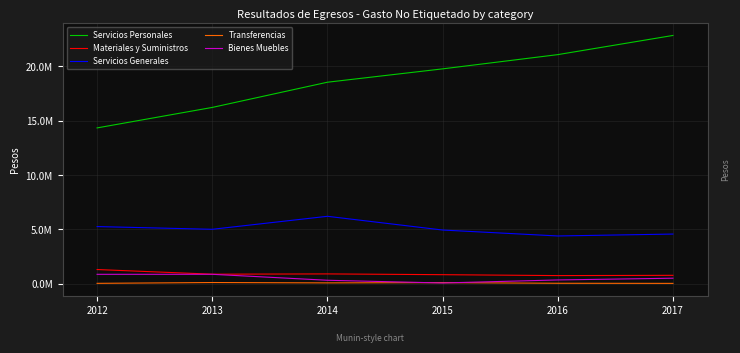

What is the maximum value for Materiales y Suministros?

1323720.0